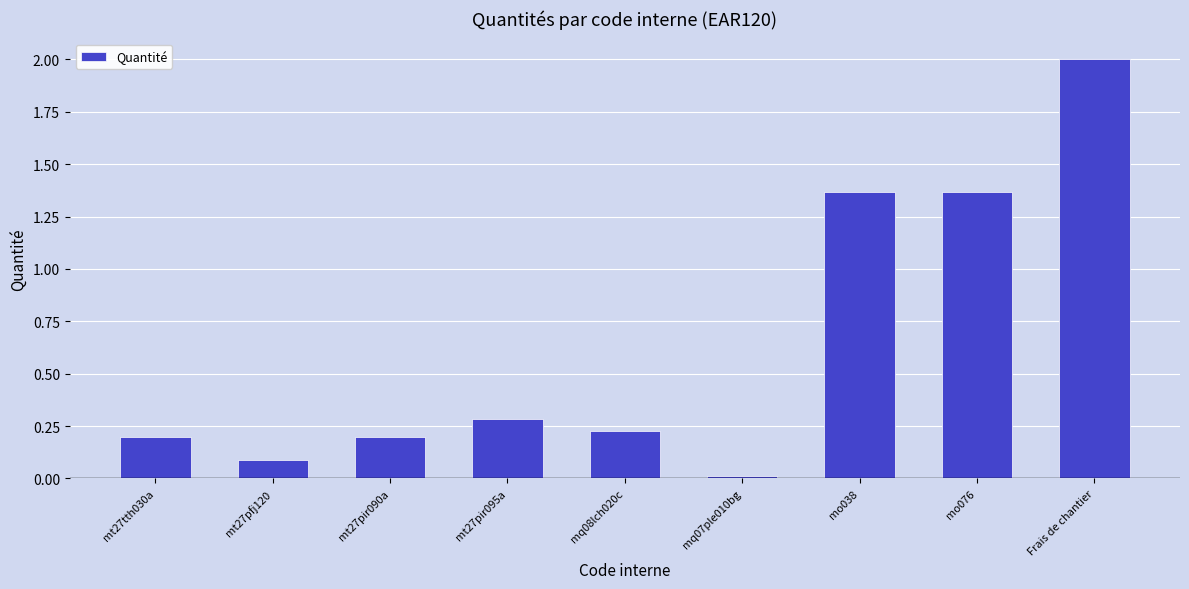

What is the change in value from mo038 to Frais de chantier?

+0.6